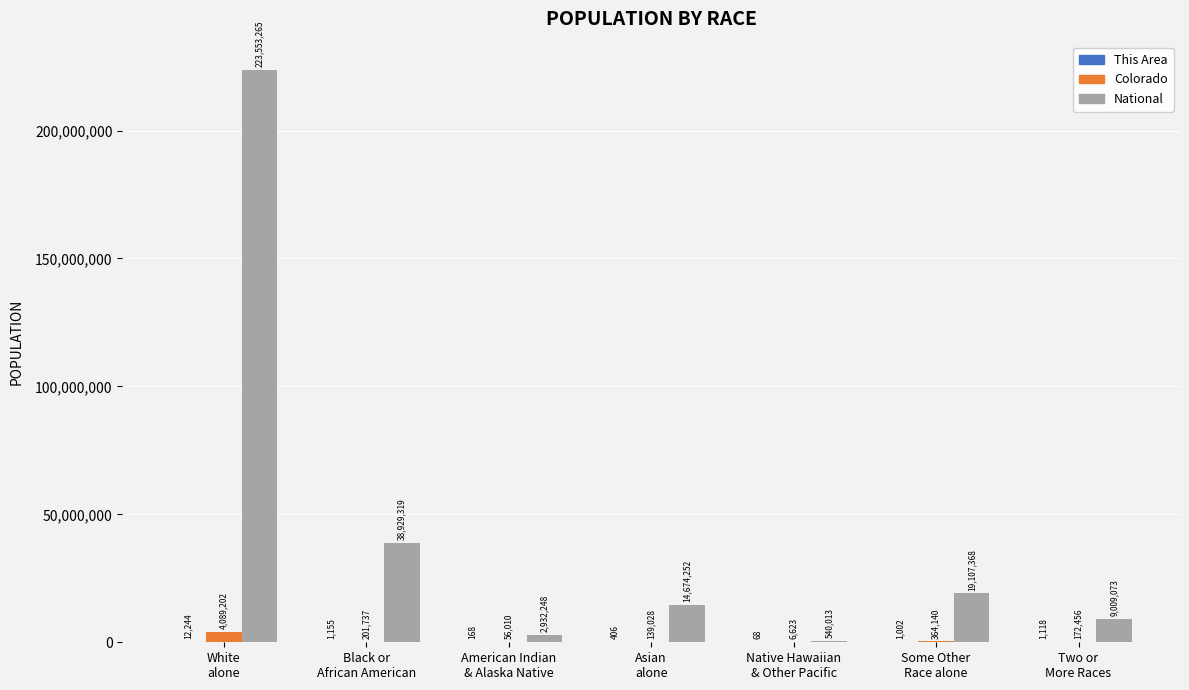

Which series has the largest total across all categories?

National